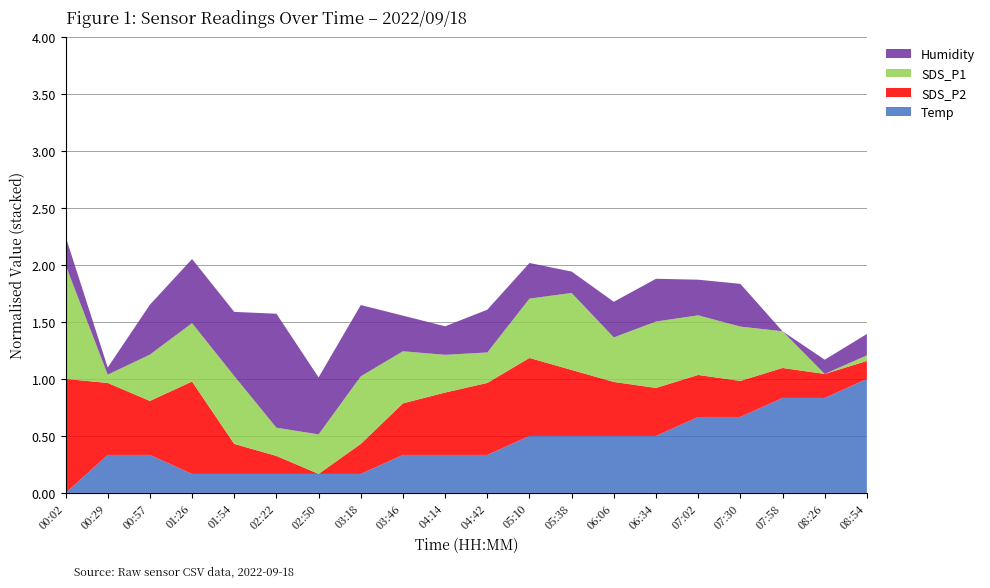

What is the total value across all series at 07:02?

1.9